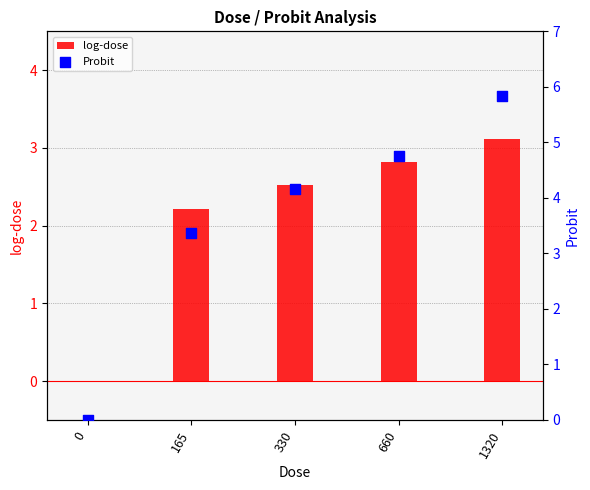

Which series reaches the maximum Y coordinate?

Probit